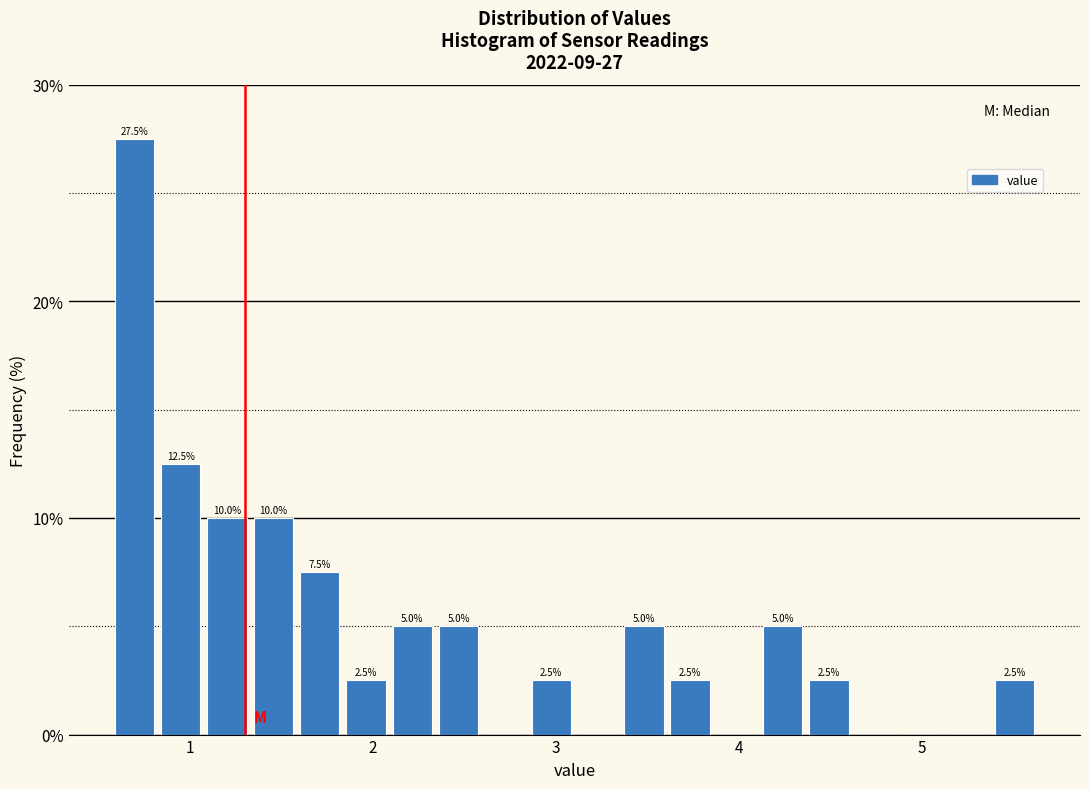

Around what value on the x-axis is the tallest bar? Give the approximate position of its centre, as read against the axis.

0.7